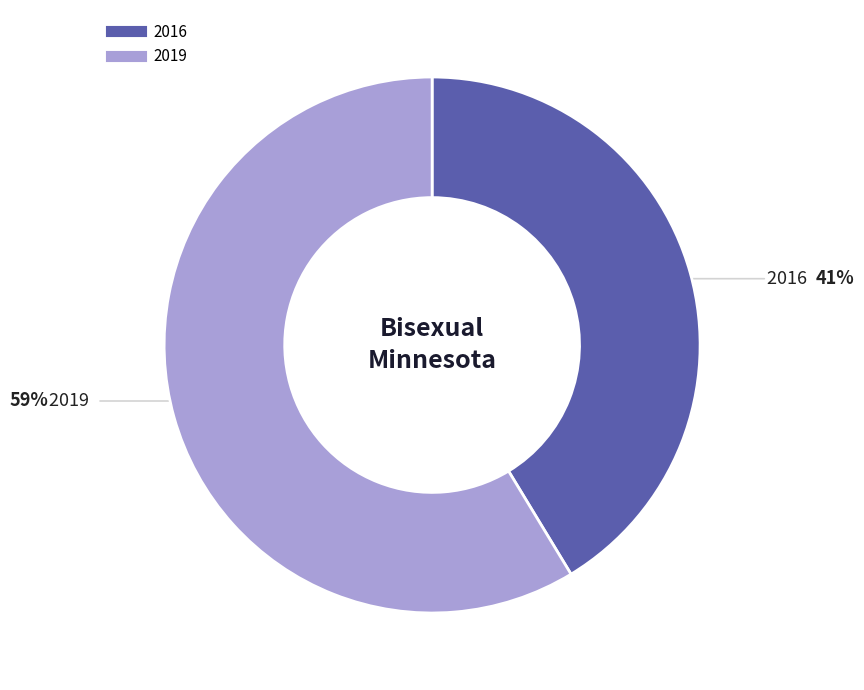

To the nearest percent, what portion does 2016 represent?

41%